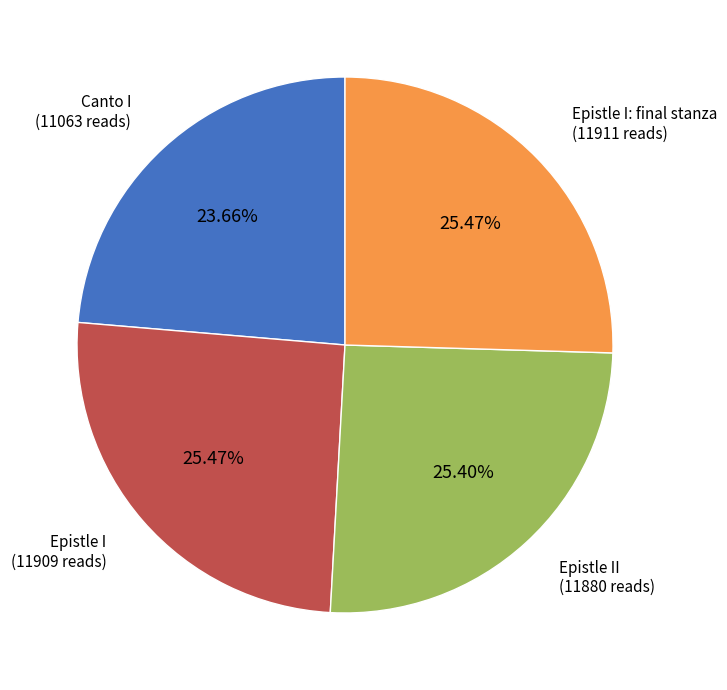

Does any single category account for the majority?

No